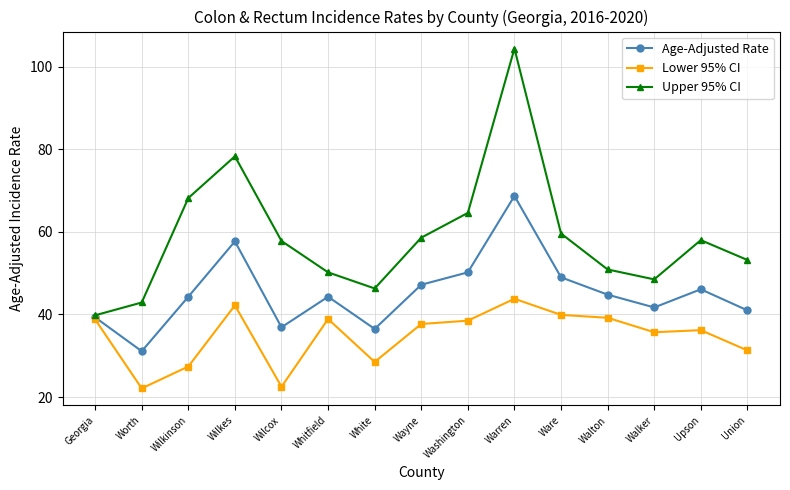

The Lower 95% CI series shows 37.7 at Wayne. True or false?

True